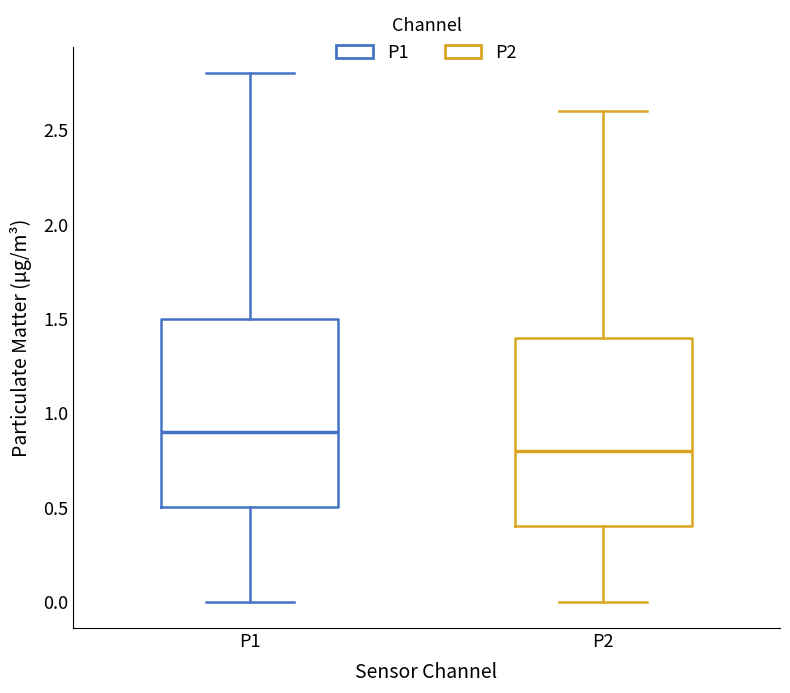

Reading left to right, read every box against the y-axis: the position of its median line, the range the box covers, and the ends of its whiskers. The values are not printed on the chart, so give them approximately, as read against the axis.

P1: median 0.9, box 0.5 to 1.5, whiskers 0.0 to 2.8
P2: median 0.8, box 0.4 to 1.4, whiskers 0.0 to 2.6